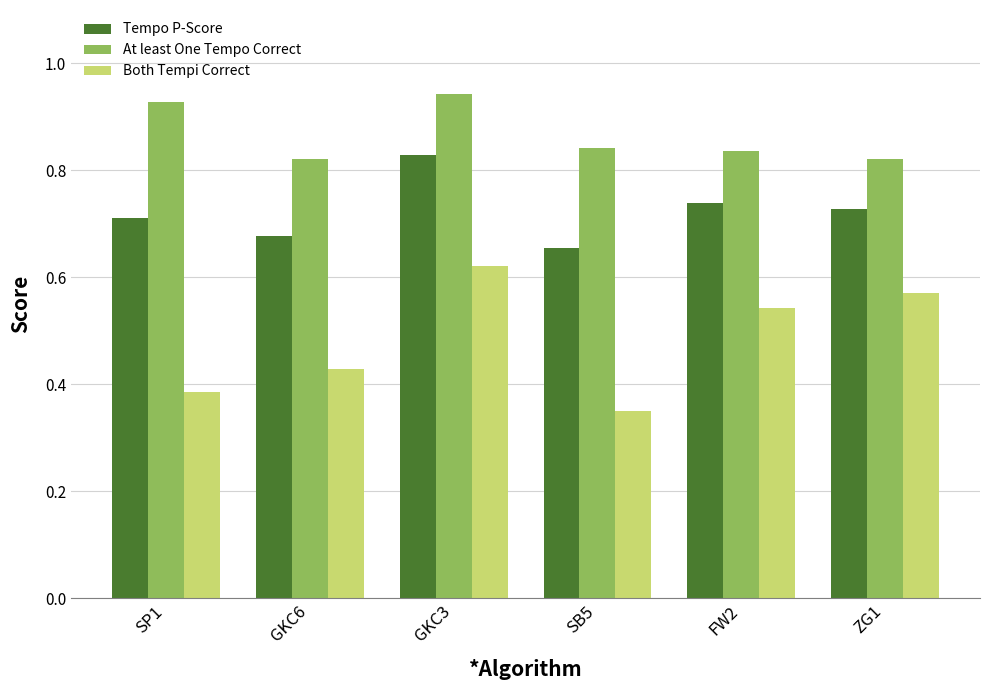

Which series has the largest range (max minus min)?

Both Tempi Correct